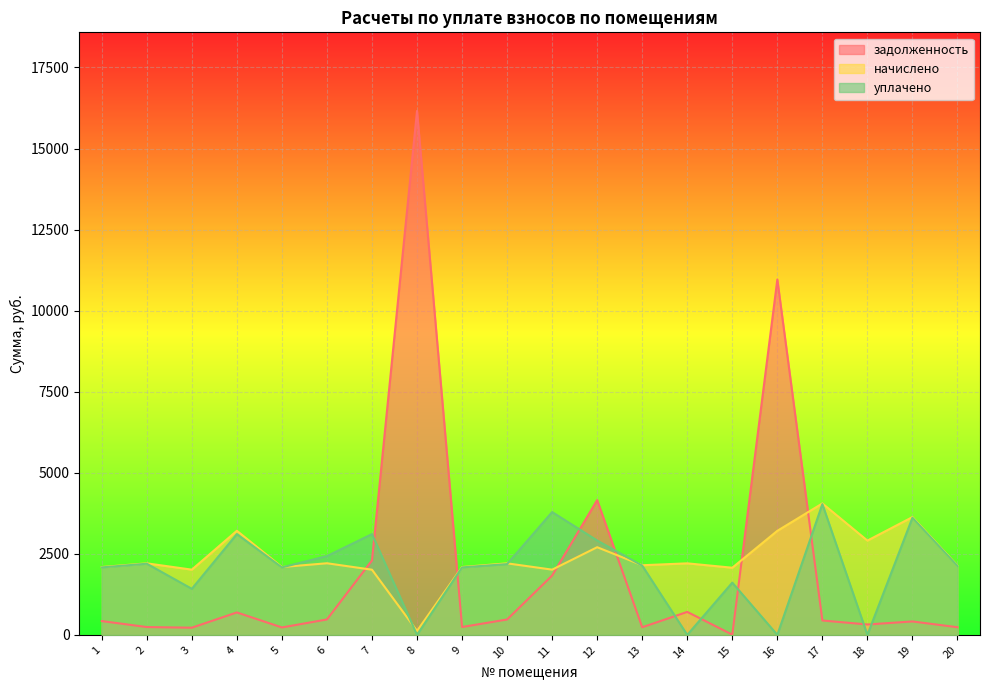

The value of начислено at 11 is 3008.2. True or false?

False